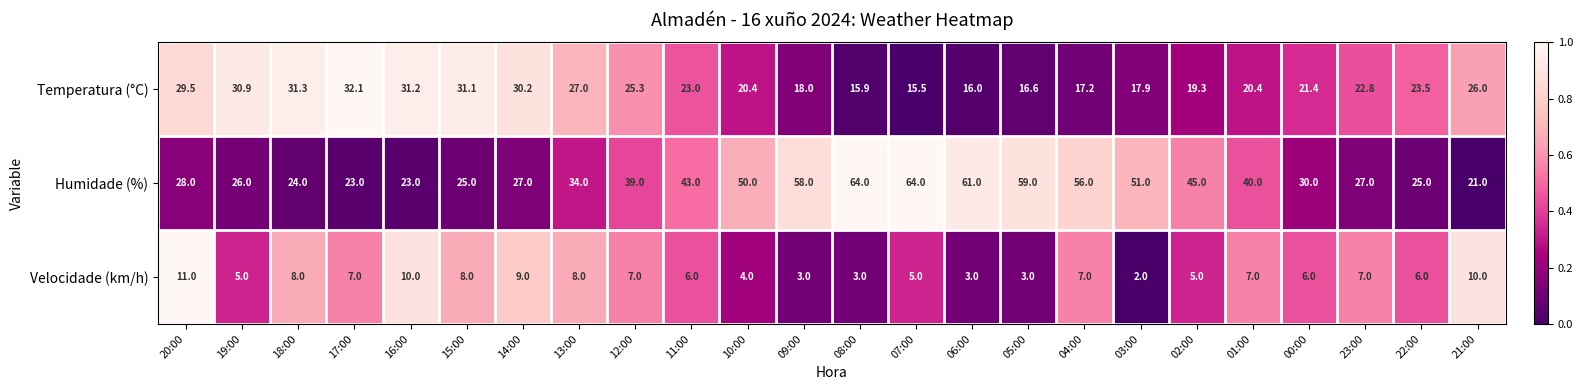

What is the highest value of the Temperatura (°C) series?

32.1